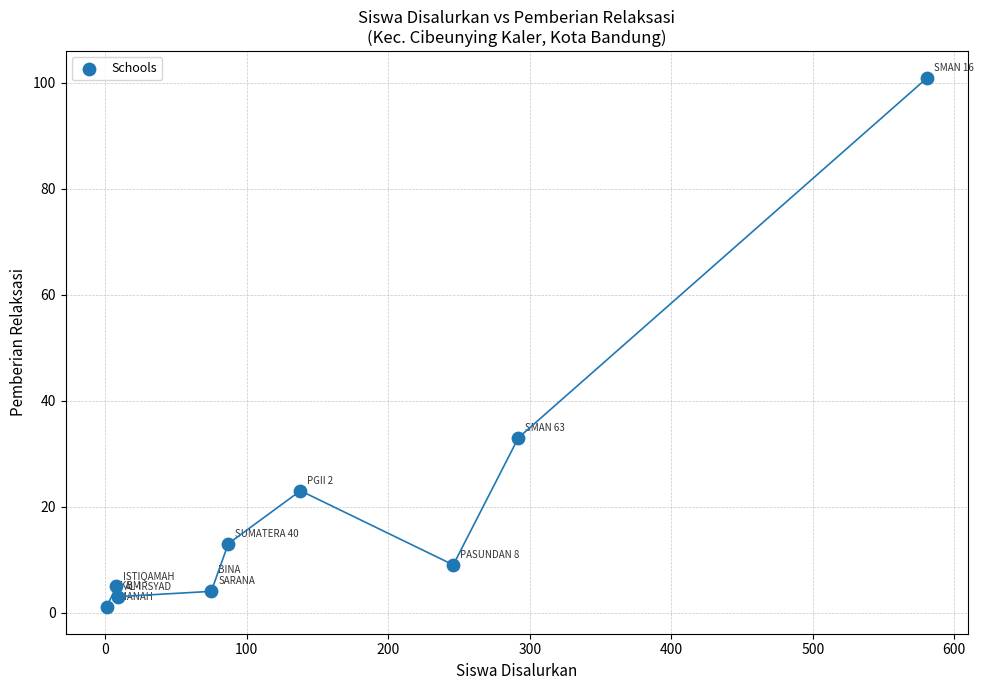

What Y value in the scatter plot is closest to 51?

33